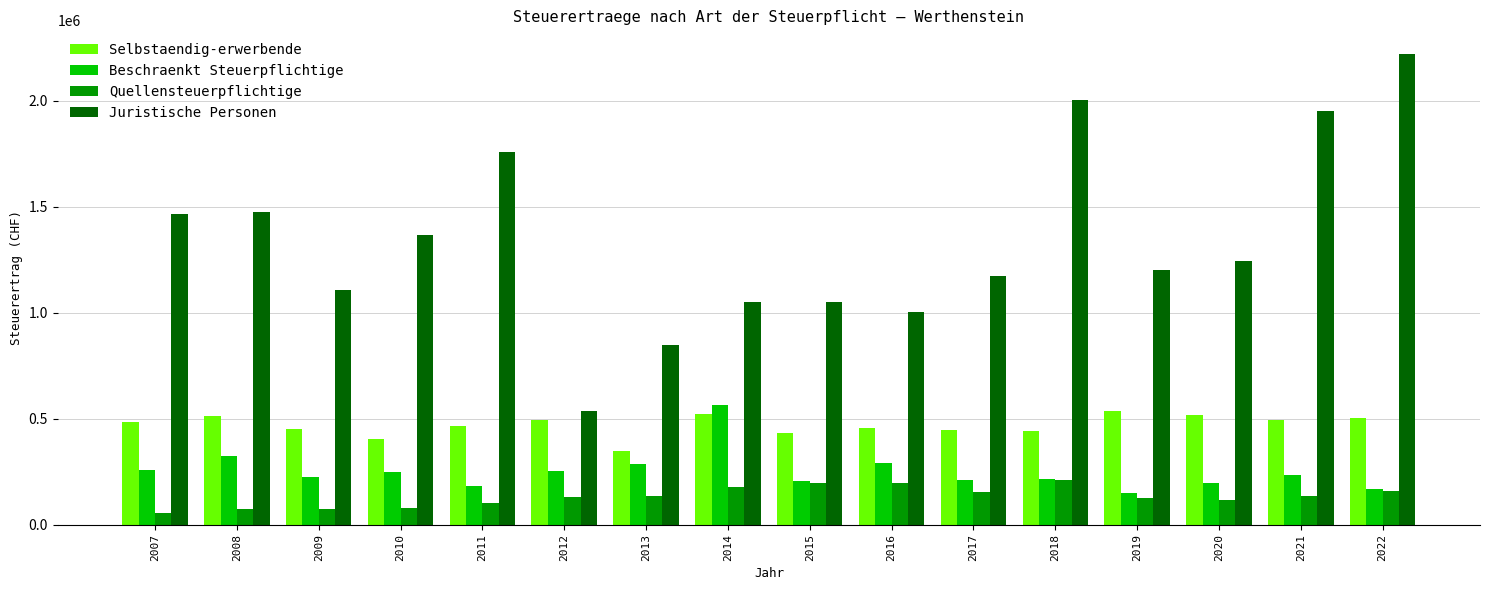

What is the difference between the highest and lowest values at 2017?

1019052